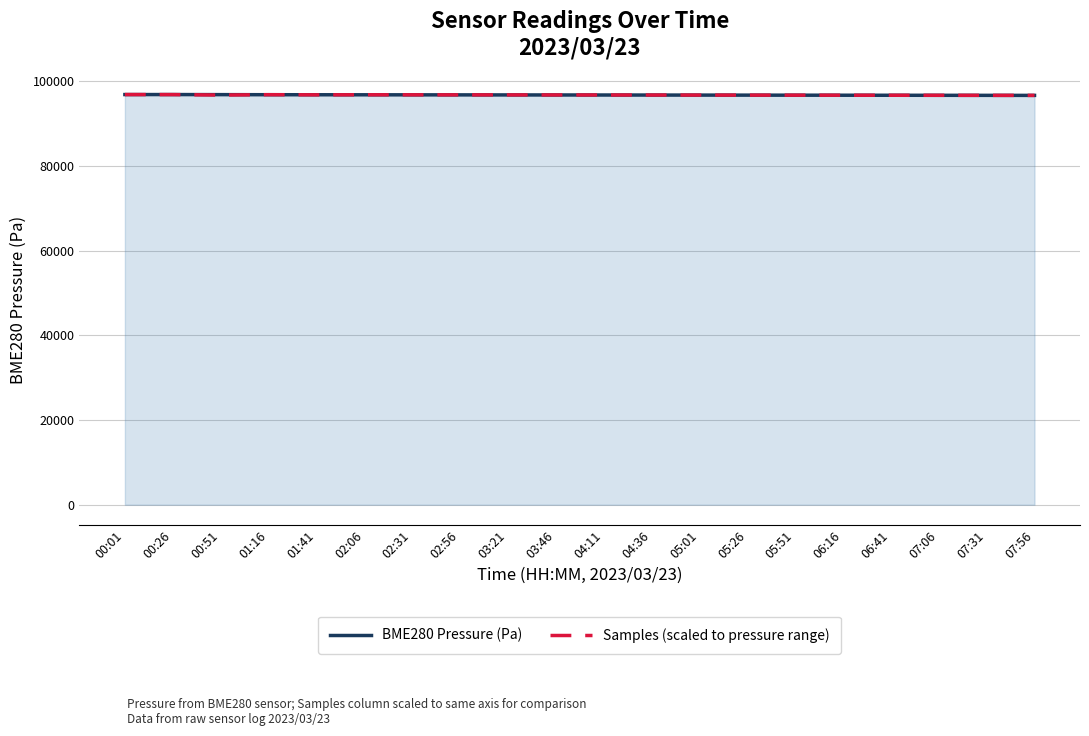

At which label does Samples (scaled to pressure range) first exceed 96734?

00:01